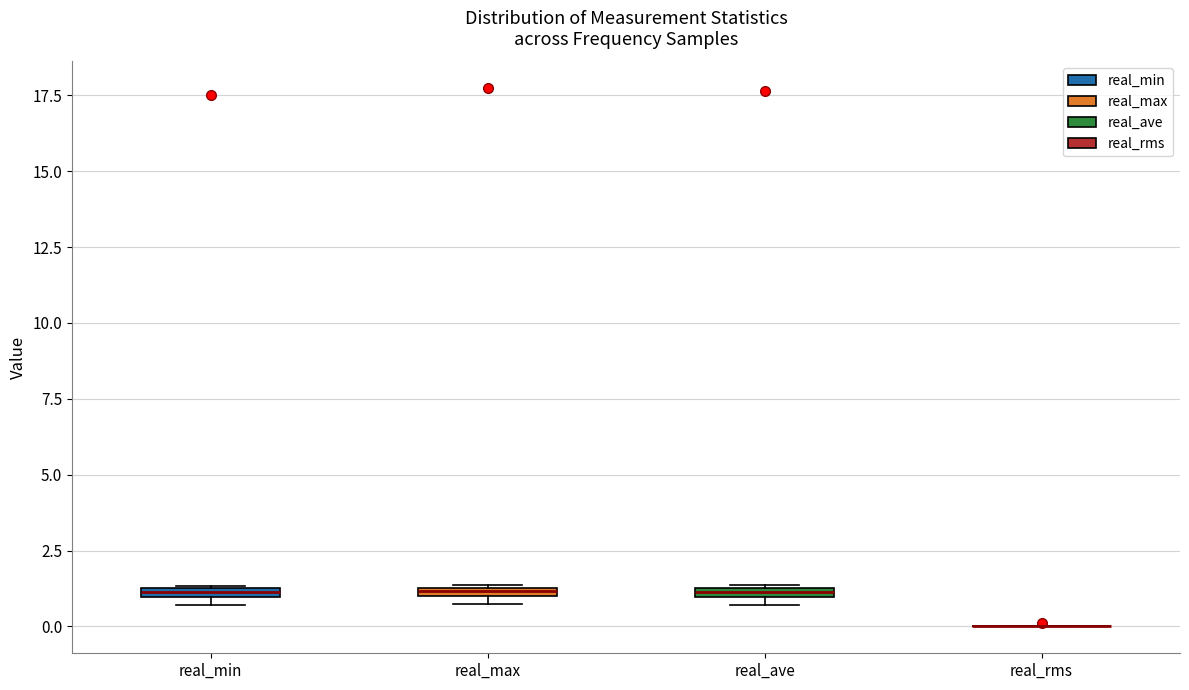

Where is the lower edge of the box for real_max on the y-axis? The values are not printed on the chart, so give them approximately, as read against the axis.

1.0